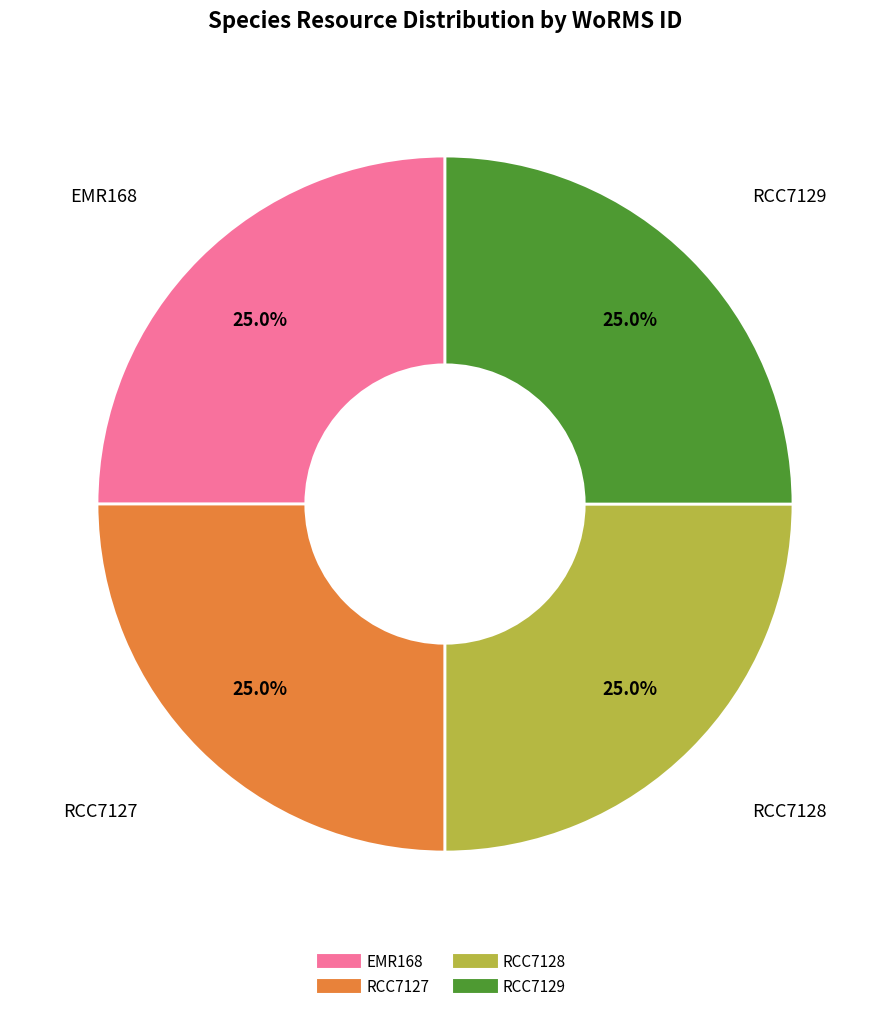

What is the ratio of the value at RCC7128 to the value at RCC7129?

1.0